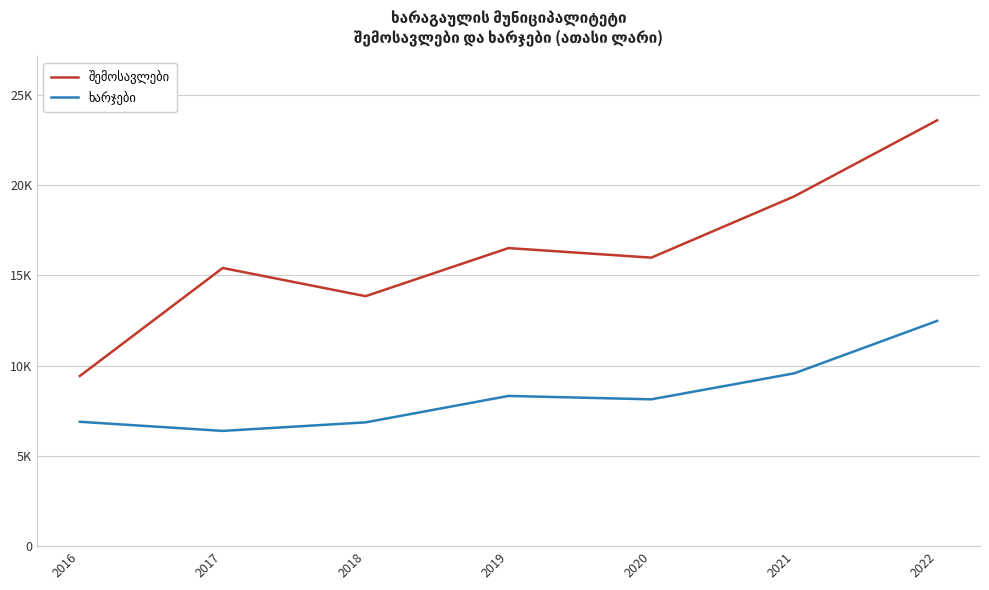

Does the chart display data point markers on the line(s)?

No